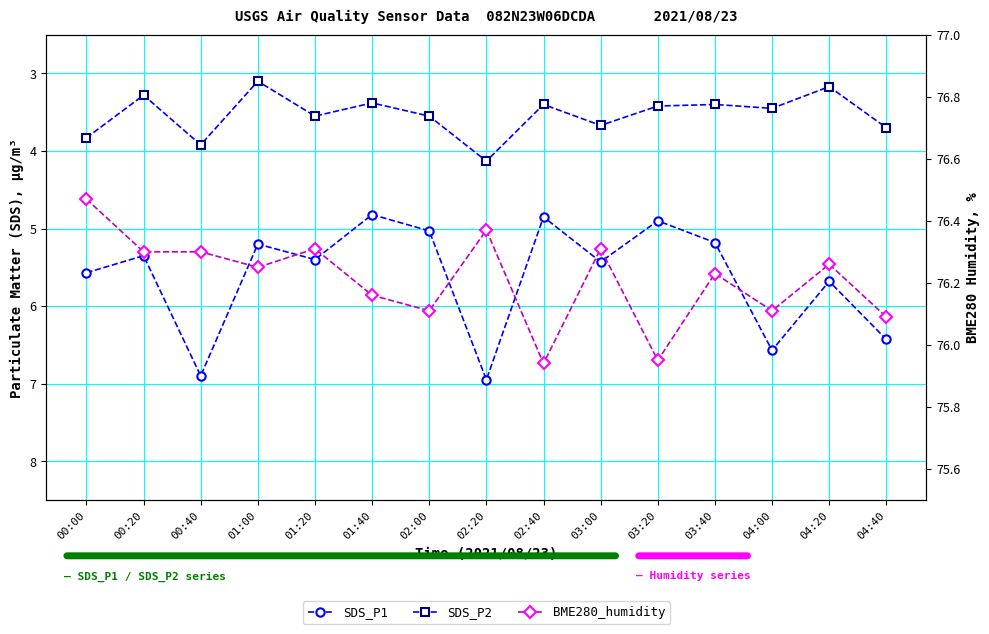

Rank the series at 00:20 from lowest to highest value.

SDS_P2, SDS_P1, BME280_humidity